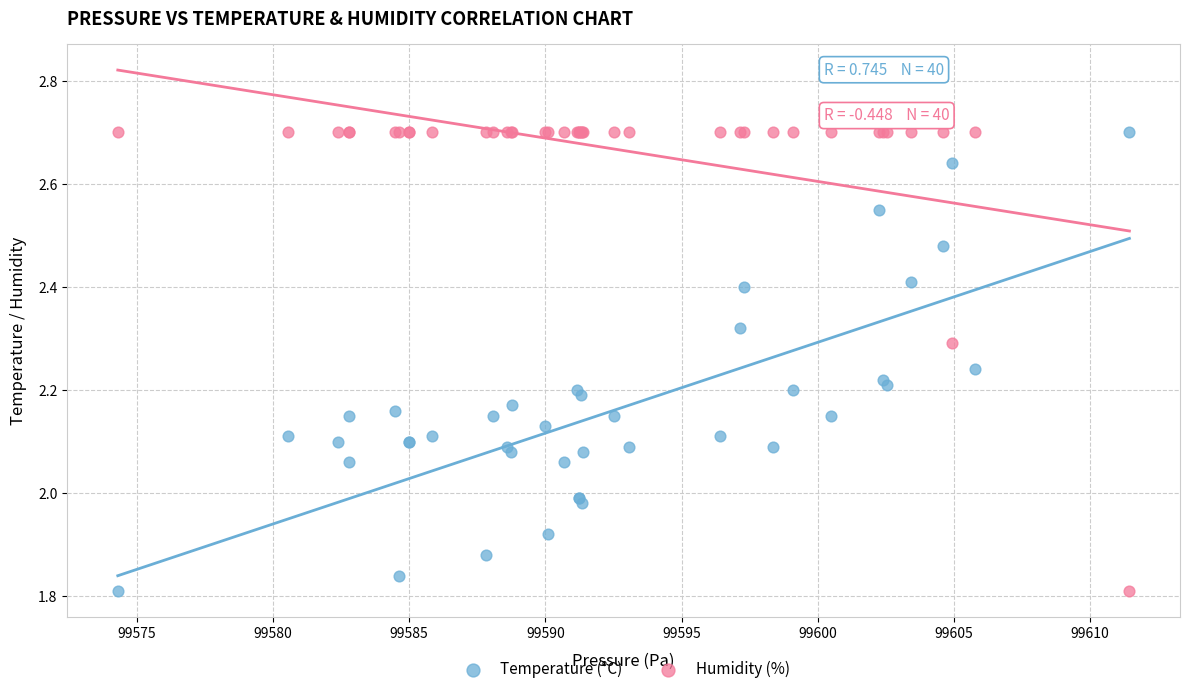

What is the X range (max minus min) for the scatter plot?

37.1